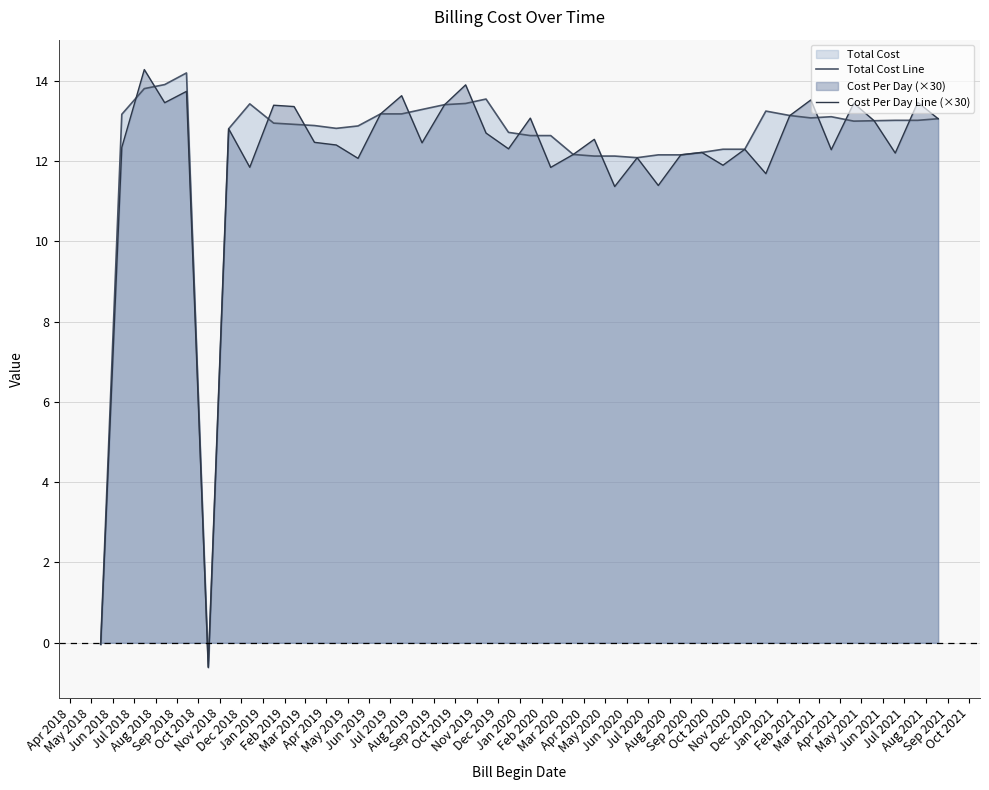

Which series has the largest range (max minus min)?

Cost Per Day Line (×30)